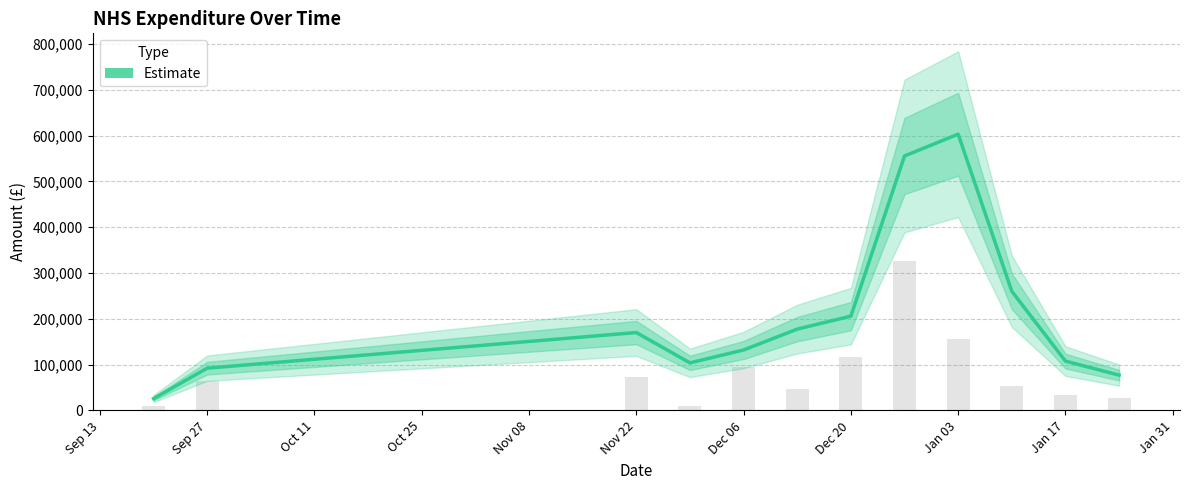

Reading left to right, what are all the values shown in this chart?

25814.6	92301.9	170033.7	103824.9	131944.6	177529.9	205833.0	555566.1	603176.0	260109.5	107669.2	77031.6